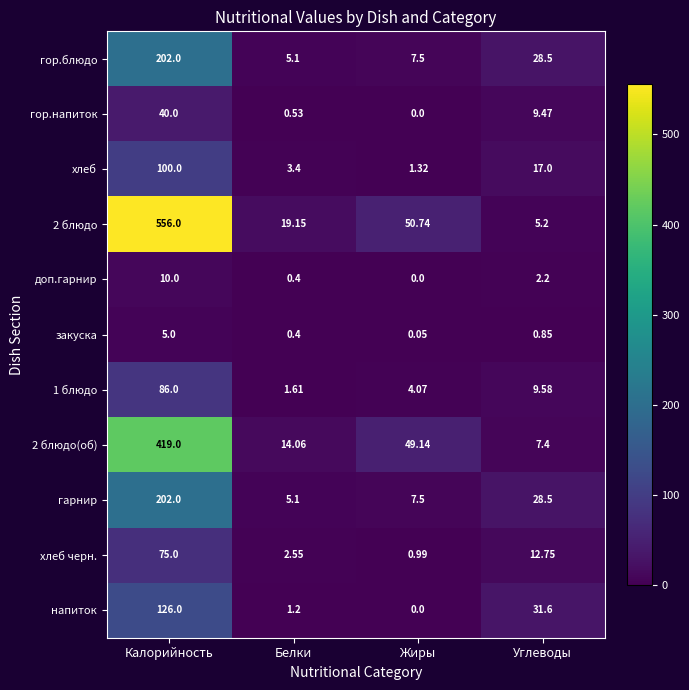

How many values in the гор.блюдо series are below 28?

2